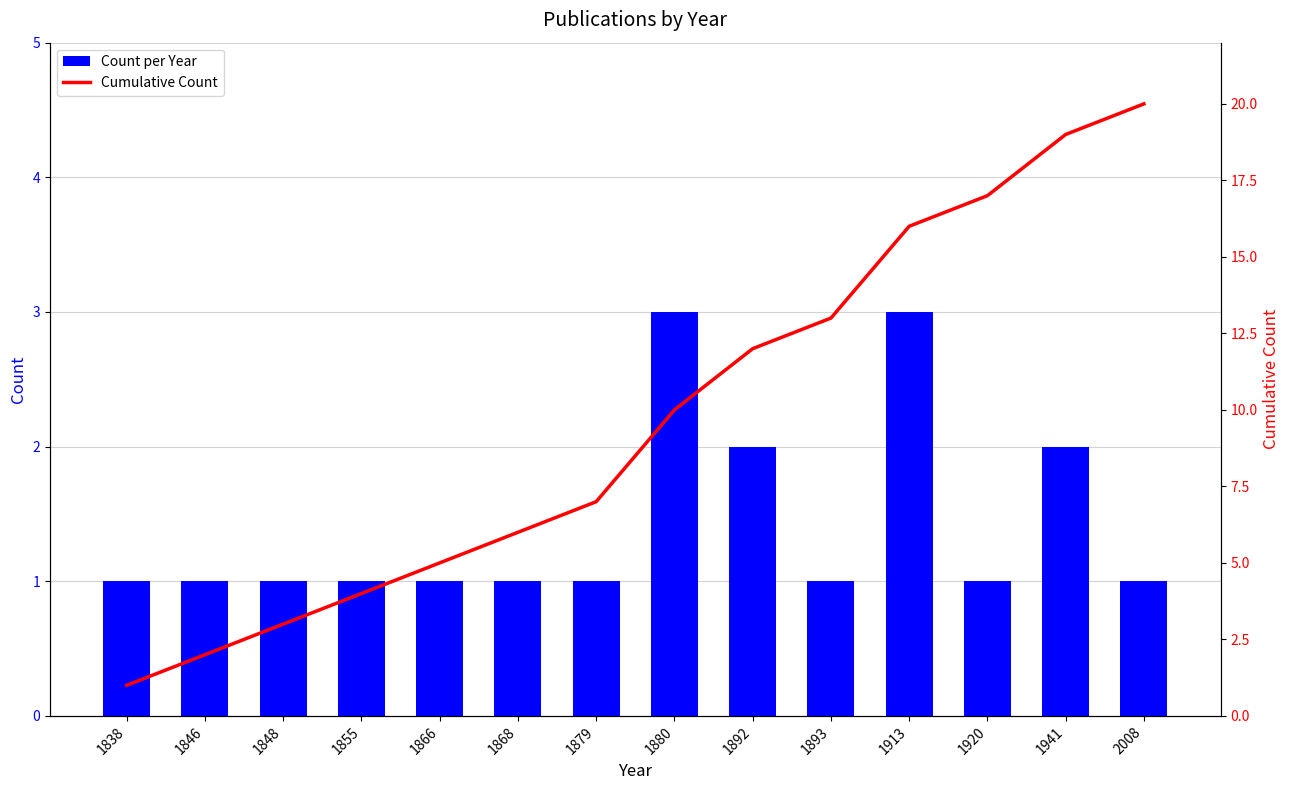

Reading left to right, list all the values displayed in this chart.

Count per Year: 1838=1	1846=1	1848=1	1855=1	1866=1	1868=1	1879=1	1880=3	1892=2	1893=1	1913=3	1920=1	1941=2	2008=1
Cumulative Count: 1838=1	1846=2	1848=3	1855=4	1866=5	1868=6	1879=7	1880=10	1892=12	1893=13	1913=16	1920=17	1941=19	2008=20